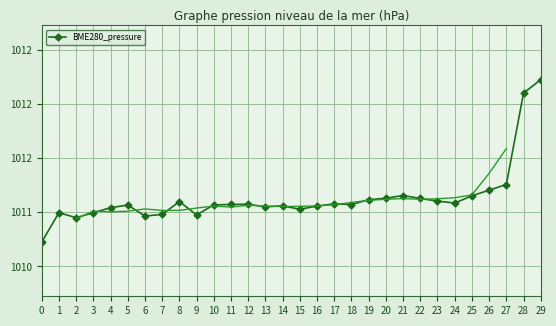

List the labels in order of value, largest first.

29, 28, 27, 26, 21, 25, 20, 22, 19, 23, 8, 24, 17, 12, 11, 18, 10, 5, 14, 16, 13, 4, 15, 1, 3, 7, 9, 6, 2, 0